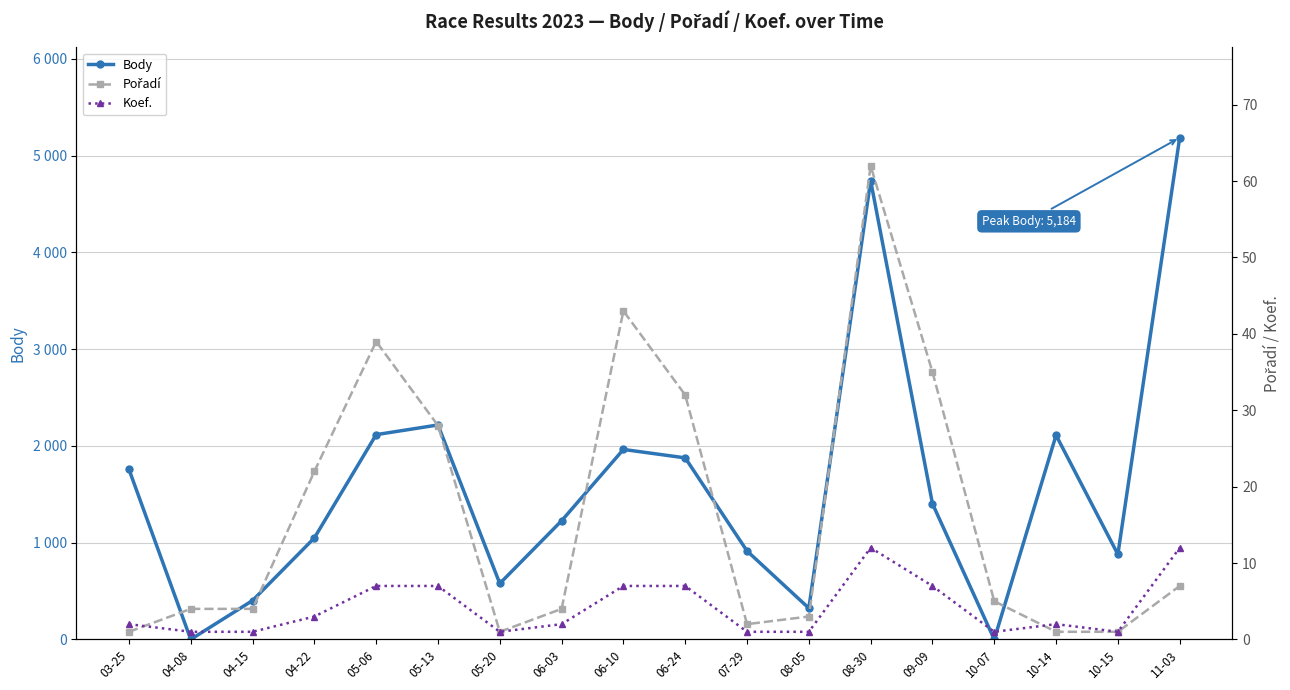

The Pořadí series shows 2 at 05-20. True or false?

False